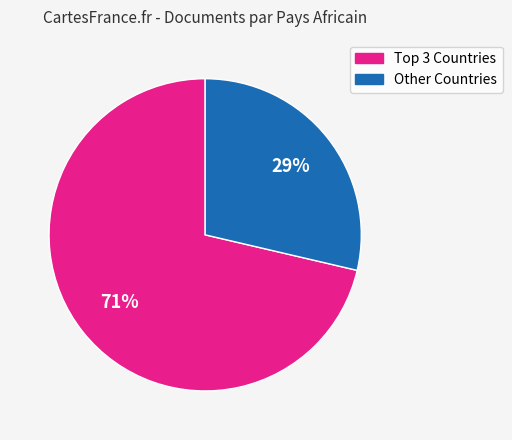

To the nearest percent, what is the average slice percentage?

50%